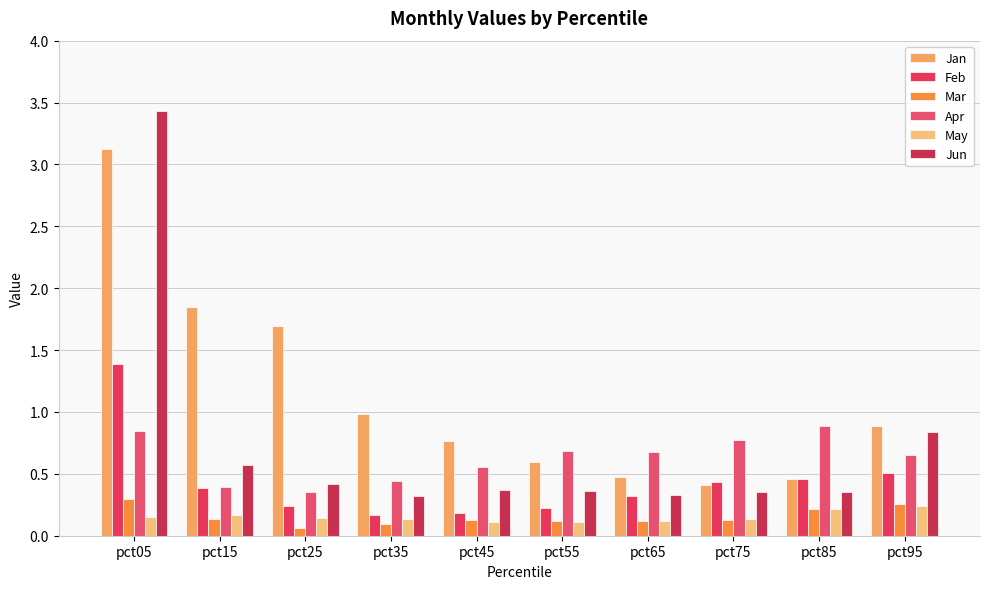

What are all the series names shown in the legend?

Jan, Feb, Mar, Apr, May, Jun